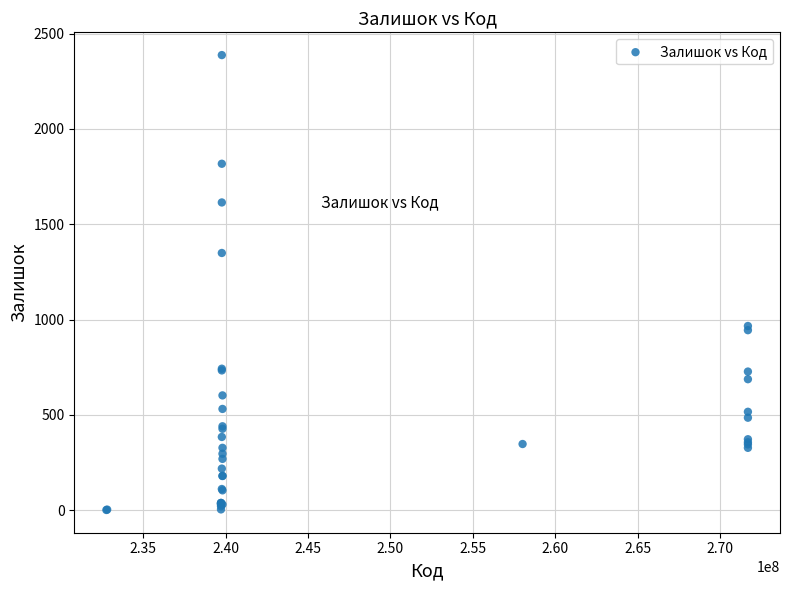

What Y value in the scatter plot is closest to 1194?

1349